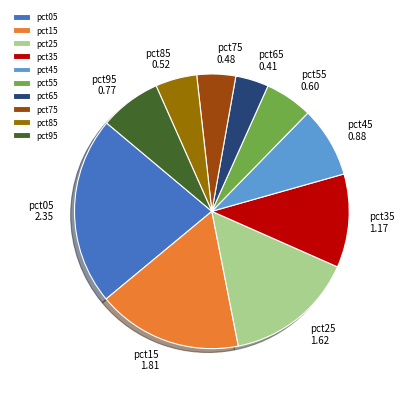

Which slice is the largest?

pct05